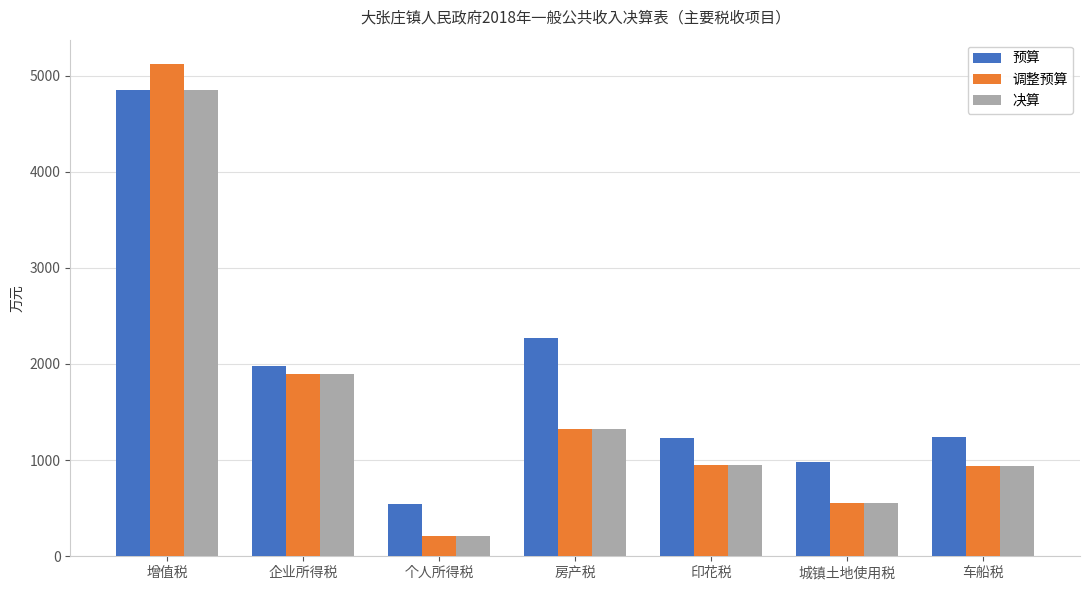

How many groups of bars are there?

7